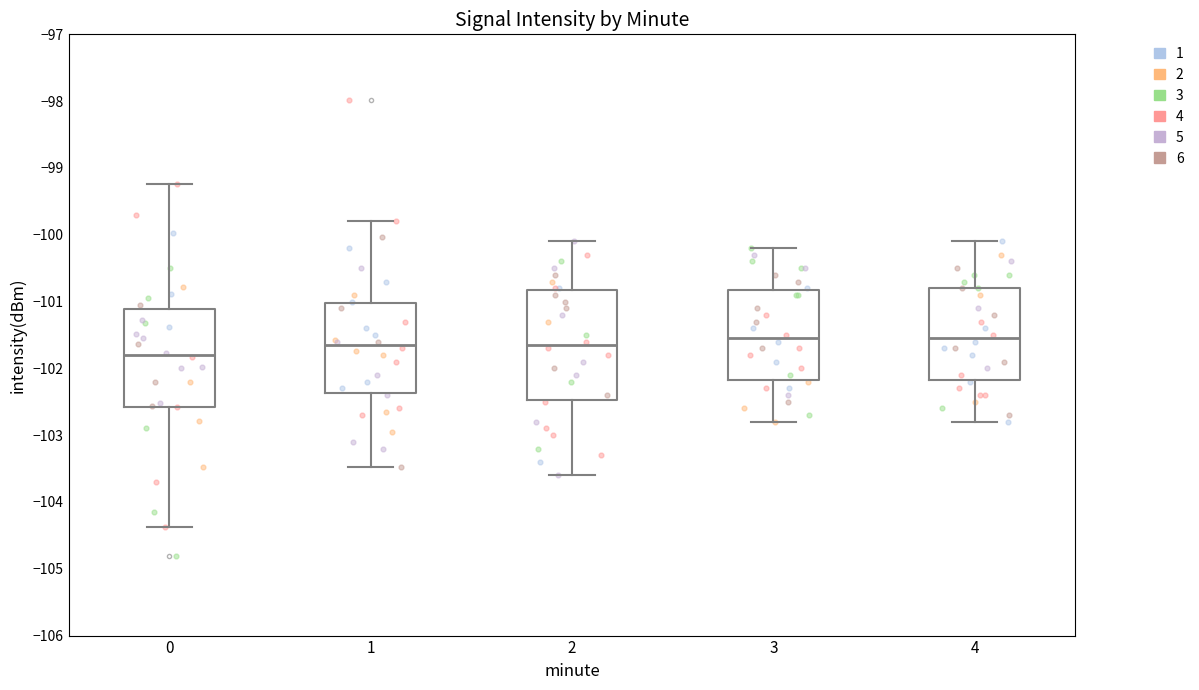

Reading left to right, read every box against the y-axis: the position of its median line, the range the box covers, and the ends of its whiskers. The values are not printed on the chart, so give them approximately, as read against the axis.

0: median -101.8, box -102.6 to -101.1, whiskers -104.4 to -99.2
1: median -101.6, box -102.4 to -101.0, whiskers -103.5 to -99.8
2: median -101.6, box -102.5 to -100.8, whiskers -103.6 to -100.1
3: median -101.5, box -102.2 to -100.8, whiskers -102.8 to -100.2
4: median -101.5, box -102.2 to -100.8, whiskers -102.8 to -100.1